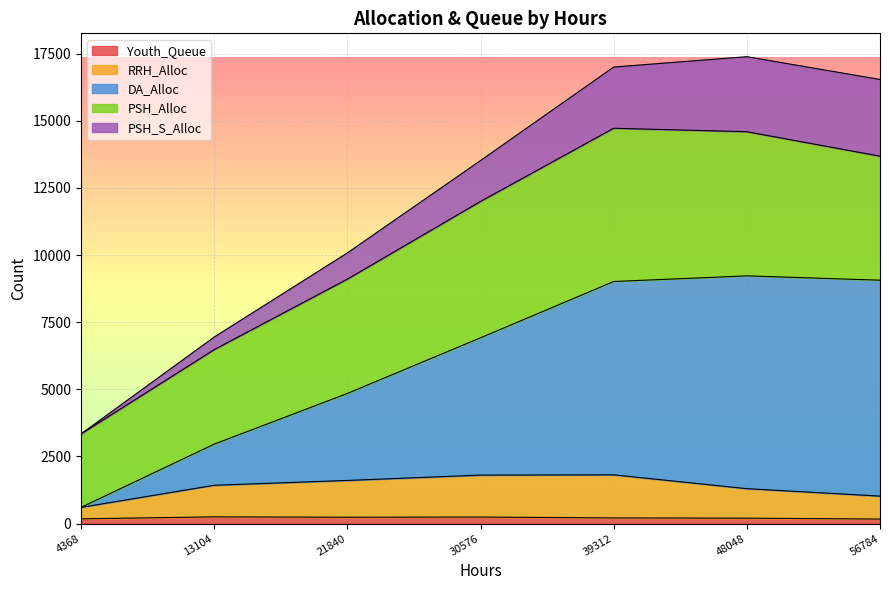

What is the difference between the second highest and second lowest values in the RRH_Alloc series?

782